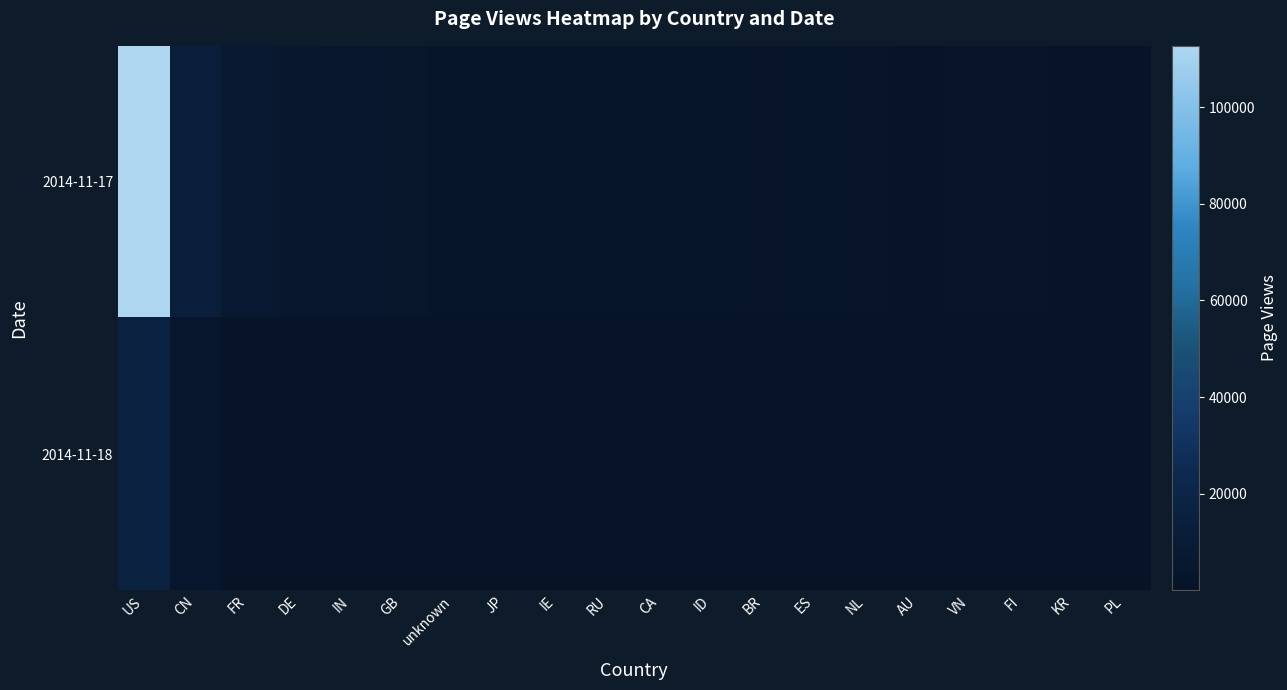

Which series has the widest spread of values?

2014-11-17